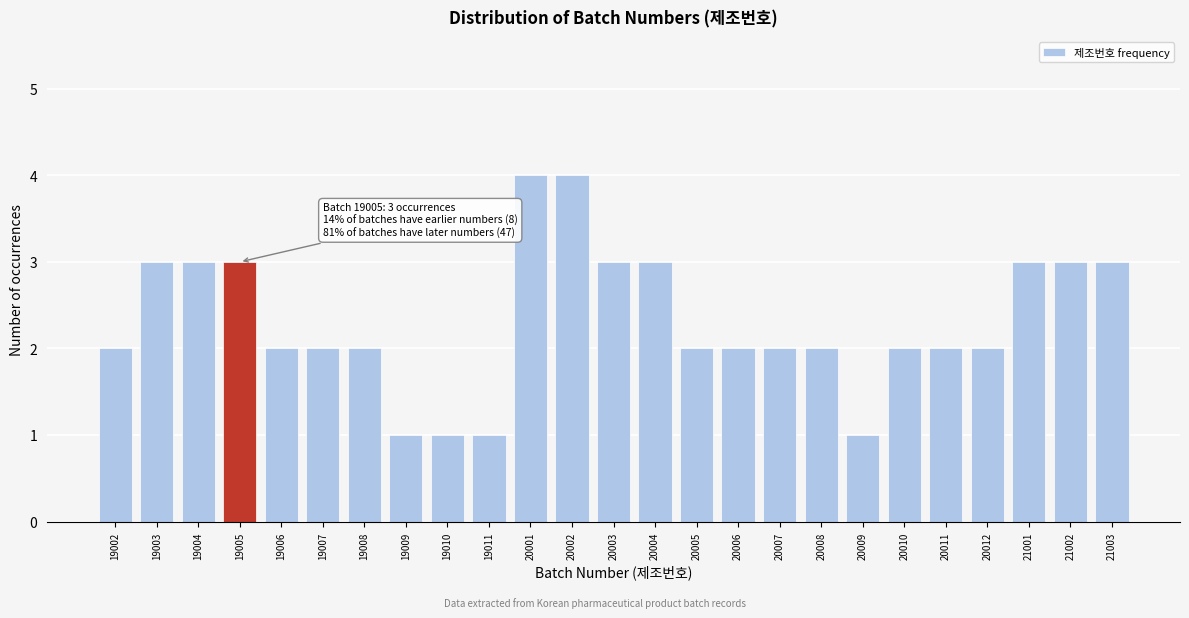

Reading left to right, transcribe all the data shown in this chart.

19002=2	19003=3	19004=3	19005=3	19006=2	19007=2	19008=2	19009=1	19010=1	19011=1	20001=4	20002=4	20003=3	20004=3	20005=2	20006=2	20007=2	20008=2	20009=1	20010=2	20011=2	20012=2	21001=3	21002=3	21003=3